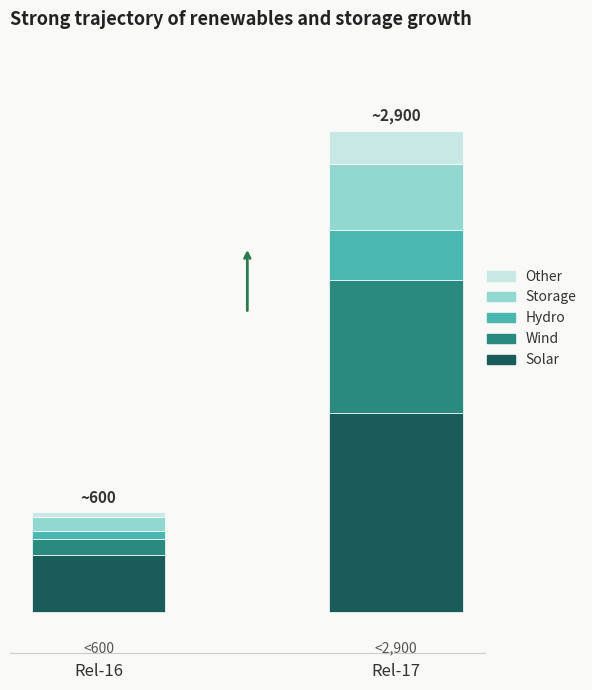

Are the bars horizontal?

No